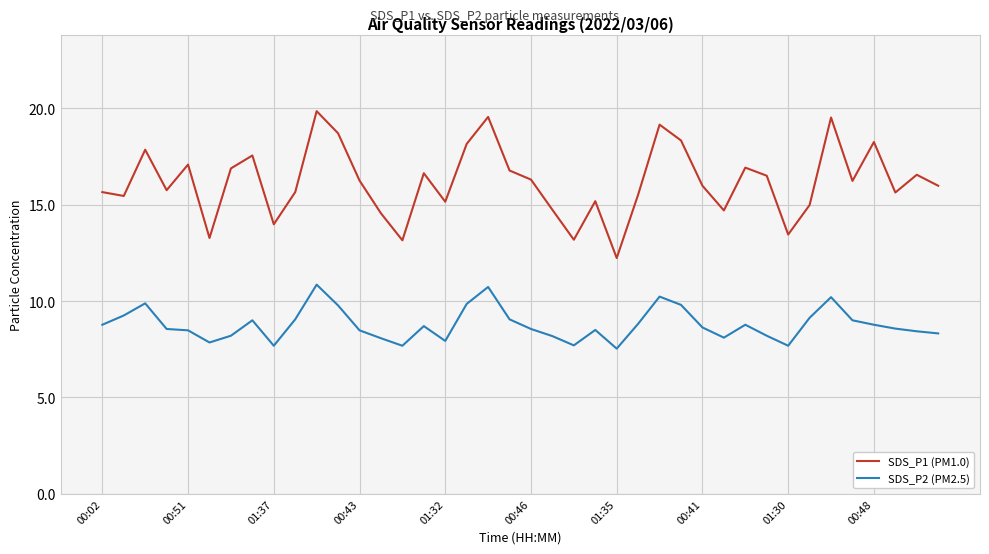

Which series has the largest total across all categories?

SDS_P1 (PM1.0)